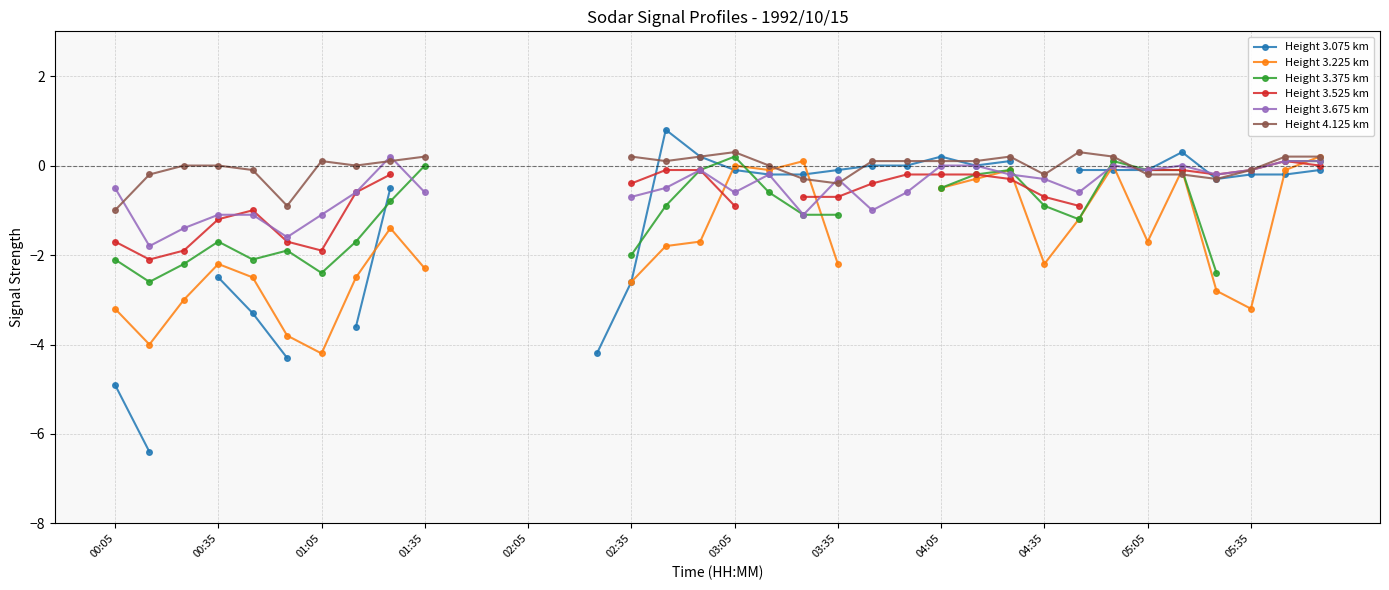

Is this an area chart (filled region under the line)?

No